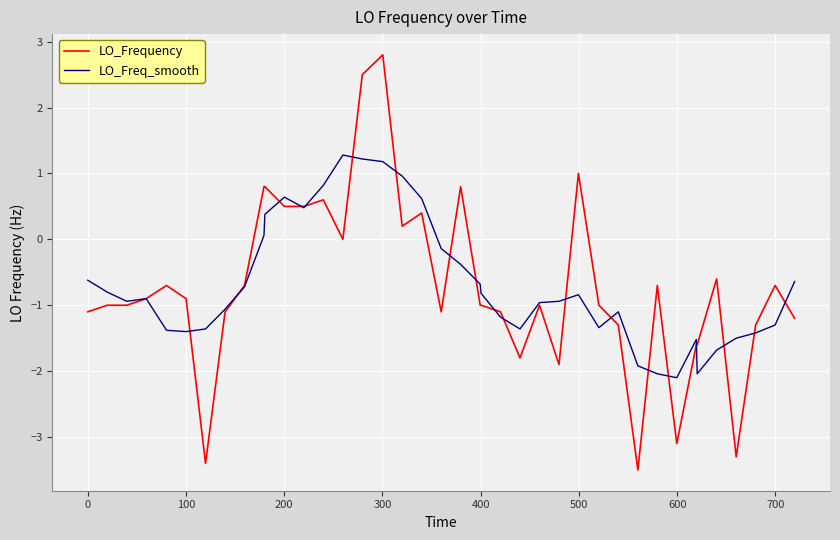

What is the greatest value displayed?

2.8